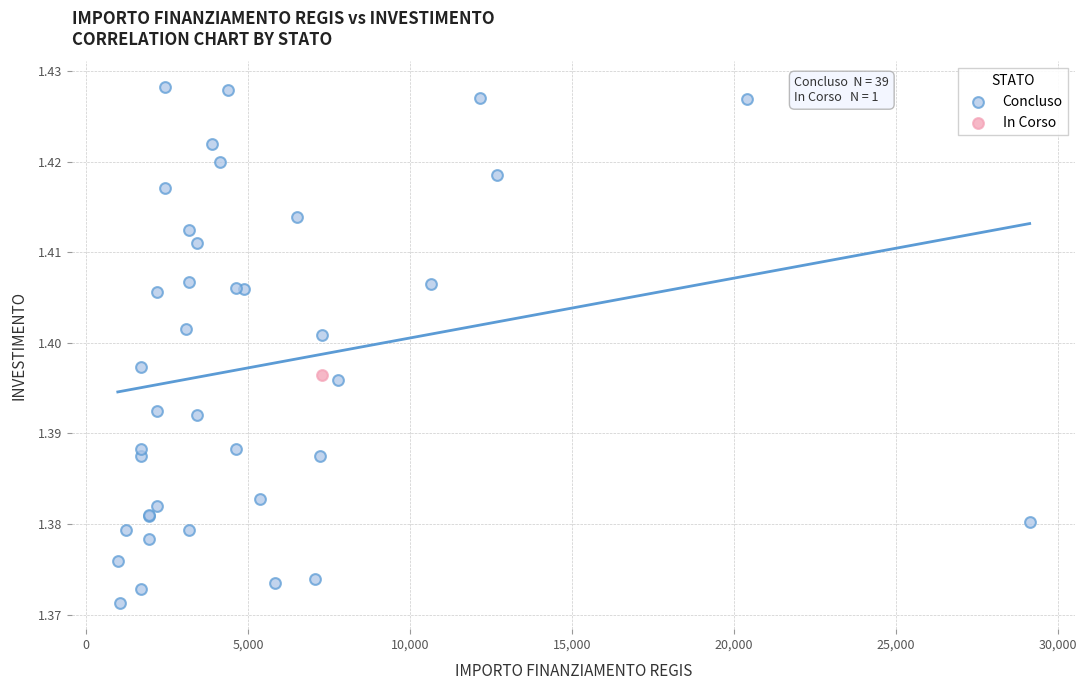

What are all the series names shown in the legend?

Concluso, In Corso